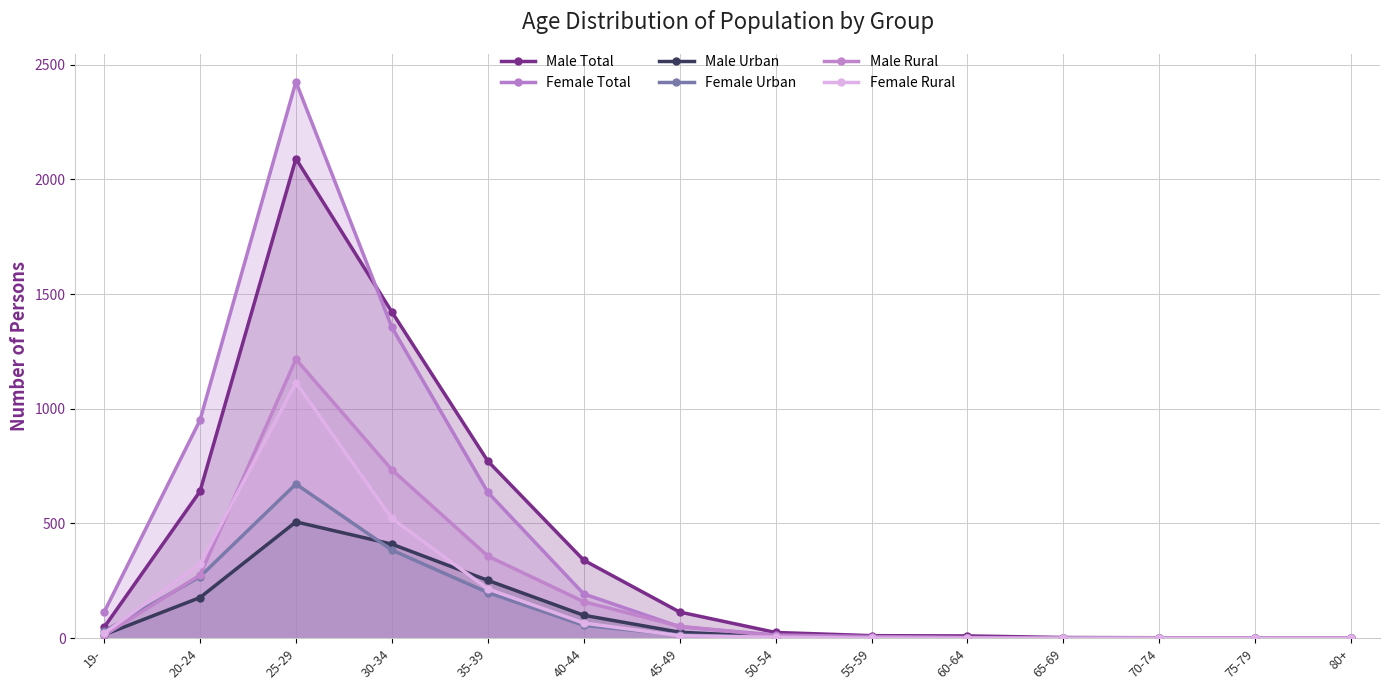

Where do Male Total and Female Total first cross each other?

25-29 and 30-34